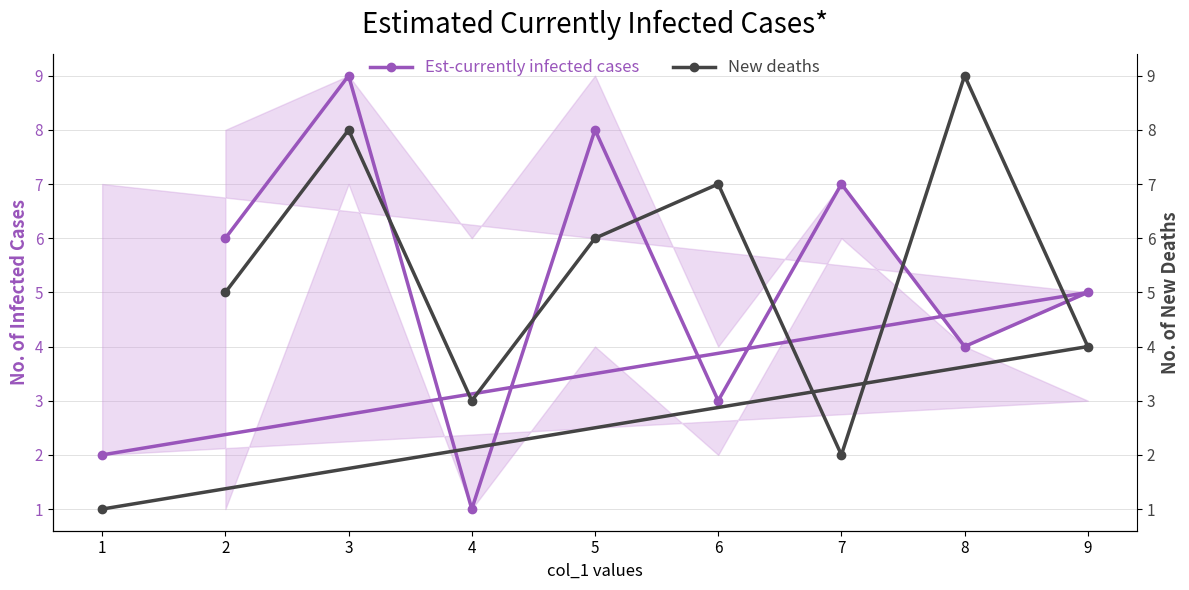

How many times do Est-currently infected cases and New deaths cross each other?

6